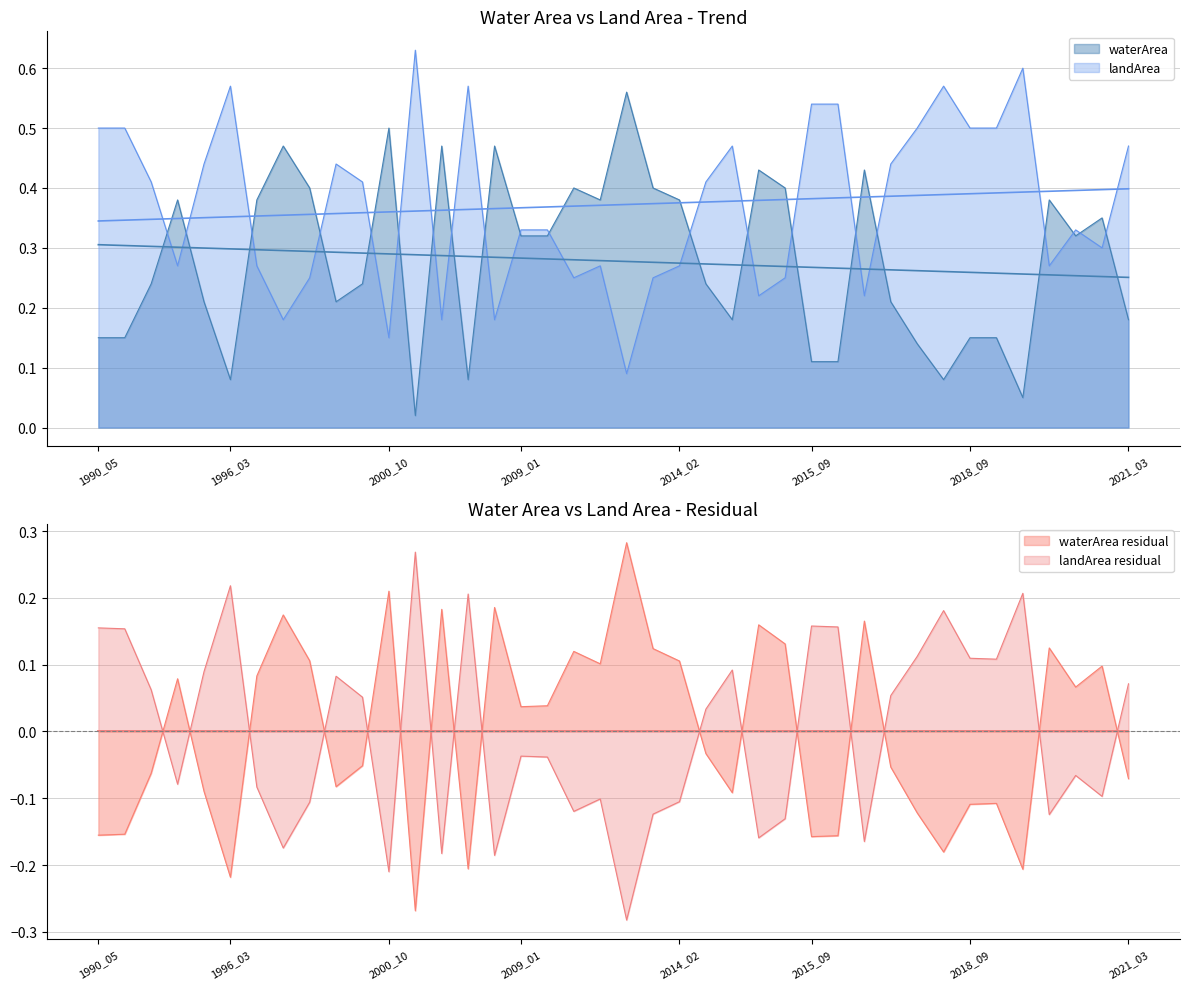

What is the difference between the maximum and second lowest values in the landArea series?

0.5